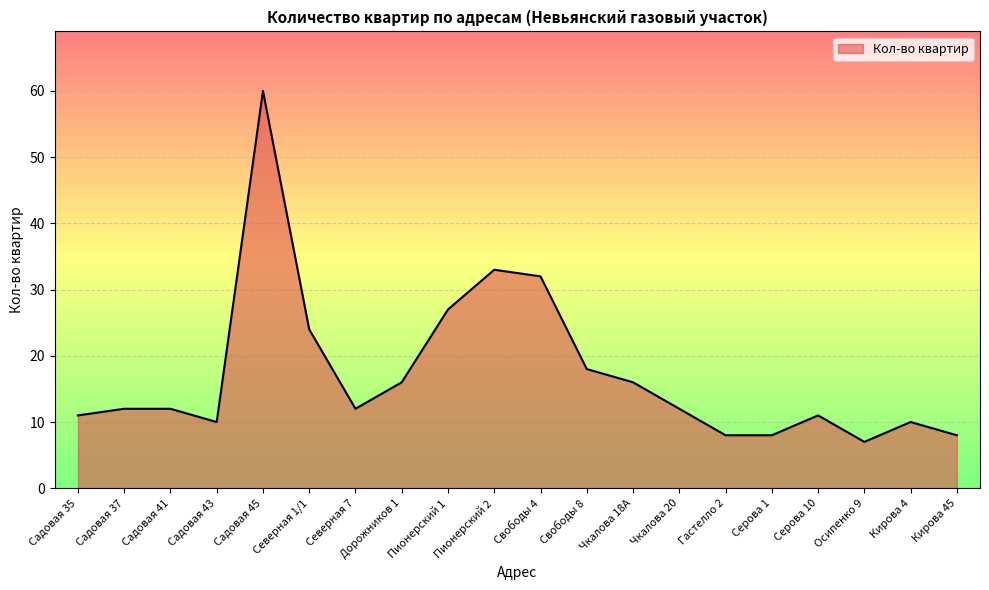

What position from the right is Кирова 4?

2